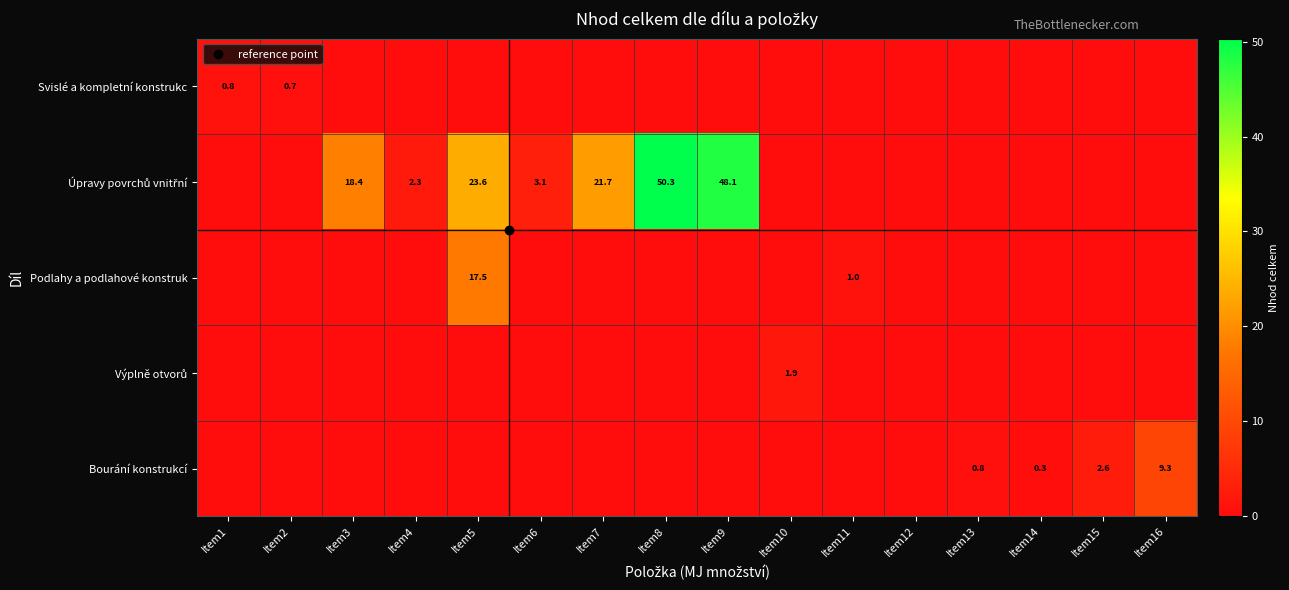

What is the maximum value for Výplně otvorů?

1.9